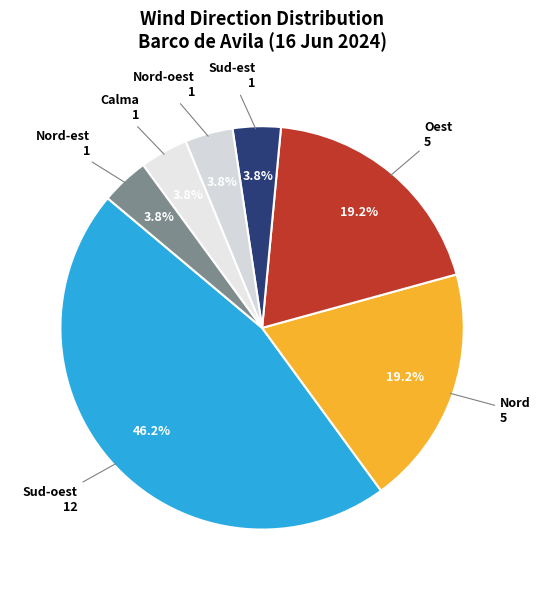

To the nearest percent, what is the difference between the largest and smallest slice percentages?

42%